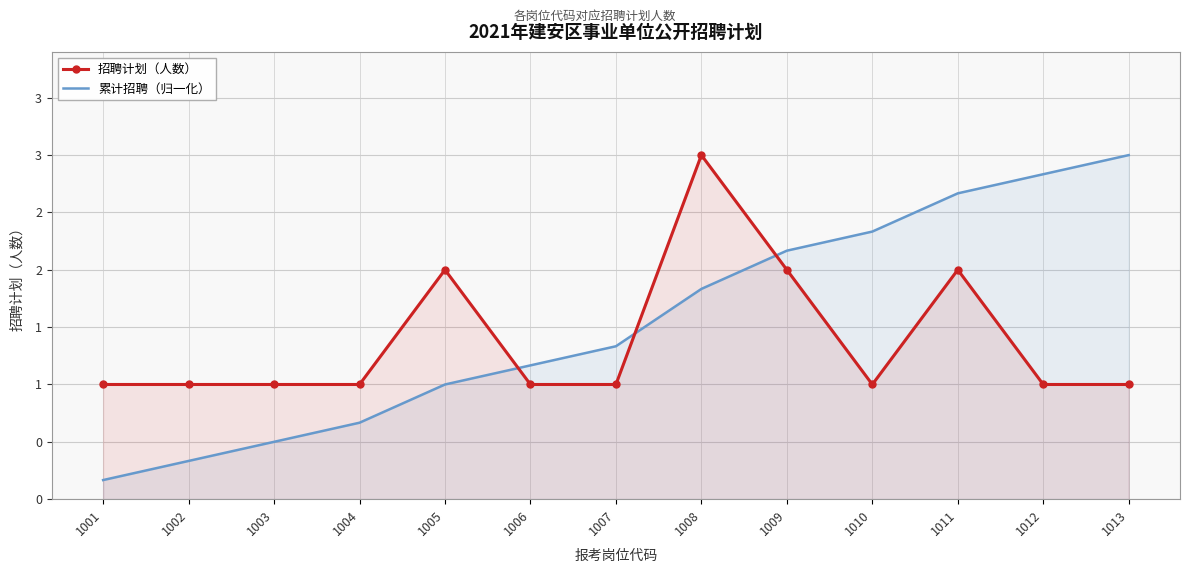

How many categories are shown in the chart?

13